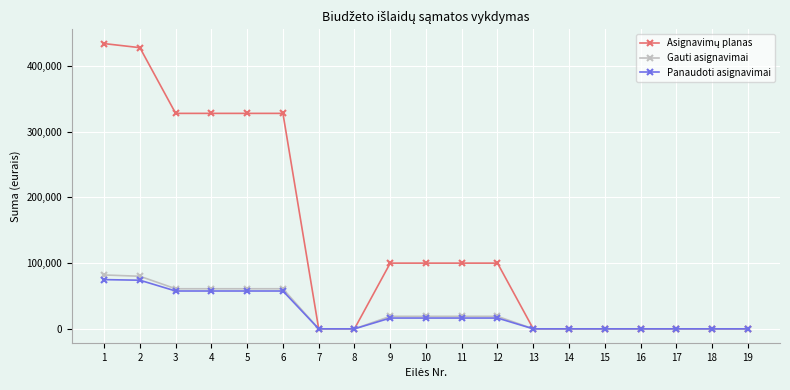

What is the greatest value displayed?

434100.0